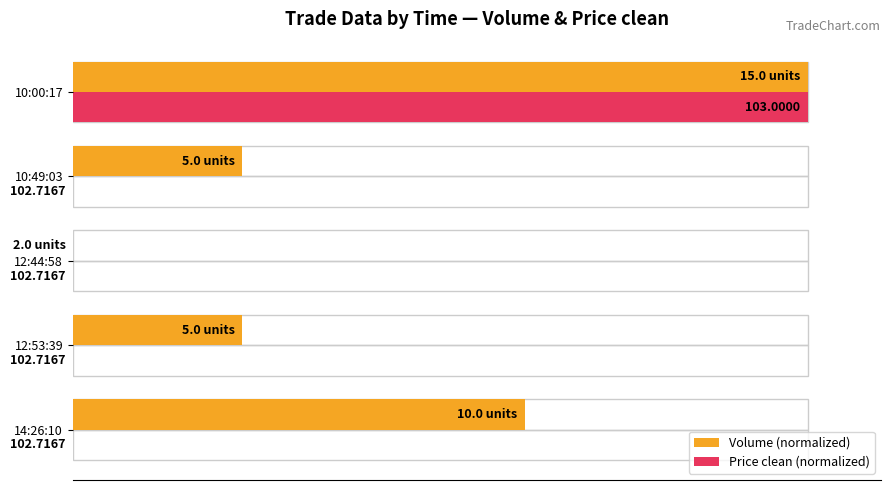

Which series has the largest total across all categories?

Volume (normalized)